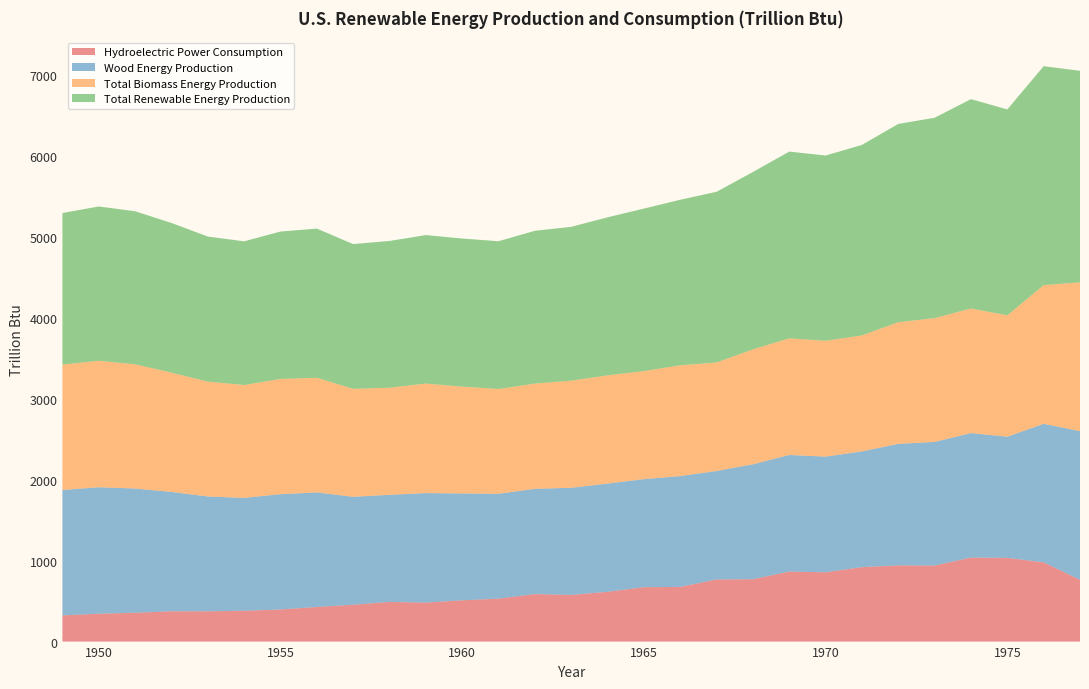

Reading left to right, list all the values displayed in this chart.

Hydroelectric Power Consumption: 323.4	344.2	356.1	374.3	374.0	380.9	396.6	427.3	455.0	490.0	481.6	509.9	530.7	586.9	576.6	615.2	672.1	675.4	767.5	770.7	864.8	856.3	919.6	941.5	939.8	1038.0	1034.4	979.0	762.9
Wood Energy Production: 1549.3	1562.3	1534.7	1474.4	1418.6	1394.3	1424.1	1415.9	1333.6	1323.1	1352.9	1319.9	1294.8	1300.2	1323.3	1336.8	1334.8	1369.0	1340.2	1419.5	1440.5	1428.6	1430.2	1501.0	1527.0	1537.8	1496.9	1711.5	1836.5
Total Biomass Energy Production: 1549.3	1562.3	1534.7	1474.4	1418.6	1394.3	1424.1	1415.9	1333.6	1323.1	1352.9	1319.9	1294.8	1300.2	1323.3	1336.8	1334.8	1369.0	1340.2	1419.5	1440.5	1431.0	1432.3	1503.1	1529.1	1539.7	1498.7	1713.4	1838.3
Total Renewable Energy Production: 1872.6	1906.5	1890.8	1848.7	1792.6	1775.2	1820.7	1843.2	1788.6	1813.1	1834.5	1829.9	1825.8	1887.5	1900.5	1952.7	2007.5	2045.0	2108.9	2191.7	2307.4	2289.0	2353.8	2449.5	2475.5	2586.0	2544.2	2704.7	2613.5